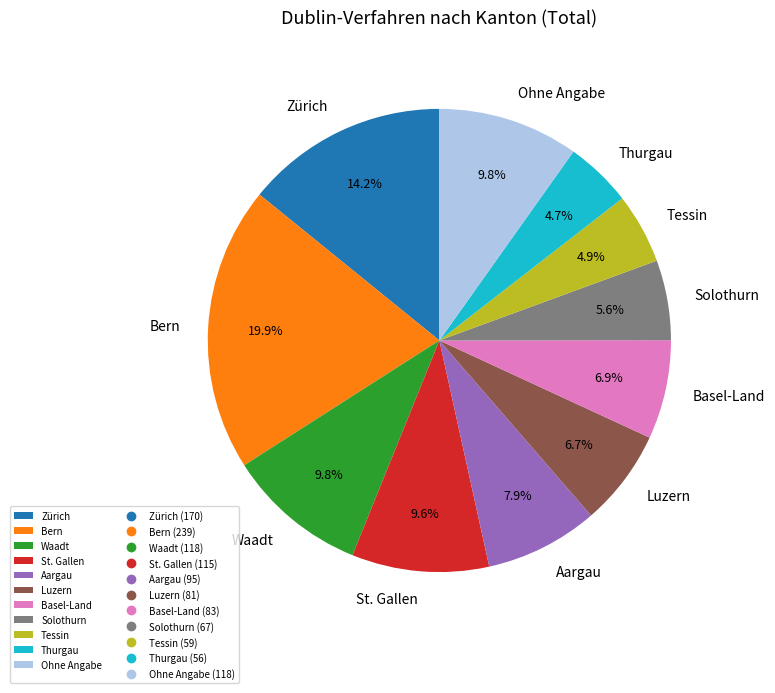

To the nearest percent, what is the combined percentage of Bern and Aargau?

28%